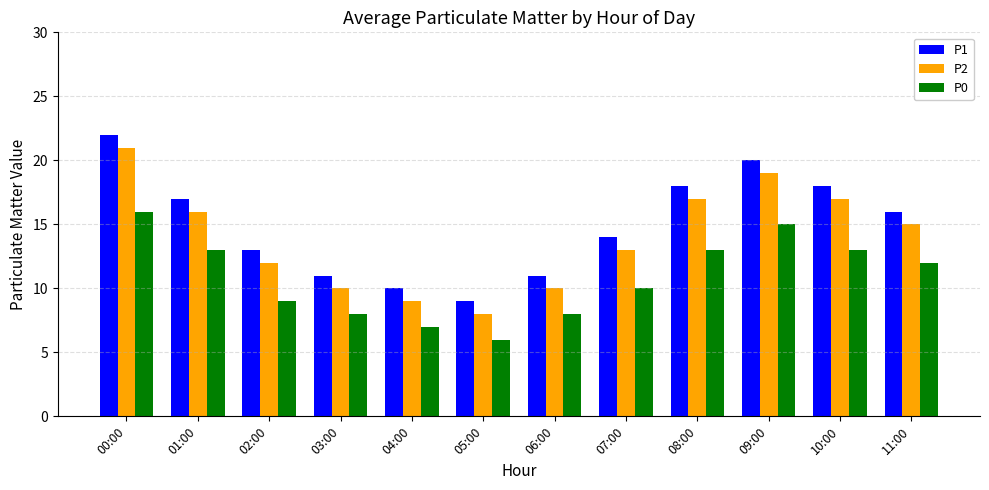

What value does the P0 series have at 05:00, to the nearest 5?

5